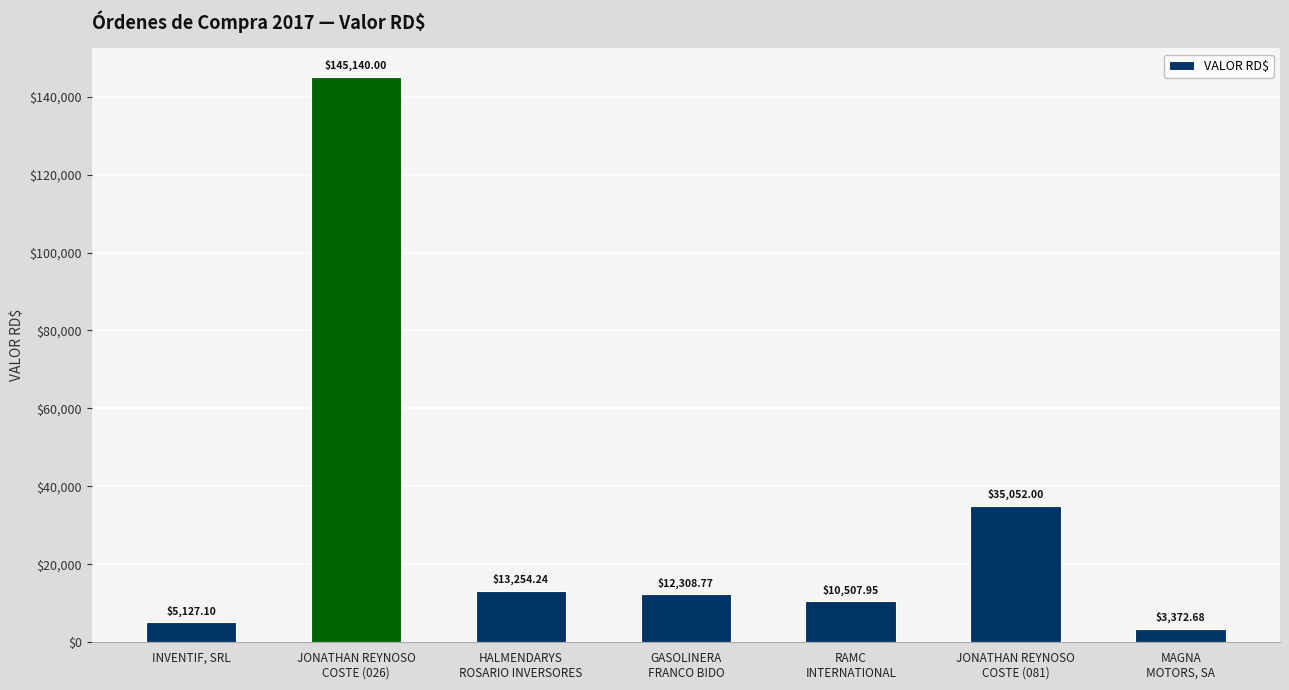

What is the minimum value shown in the chart?

3372.7